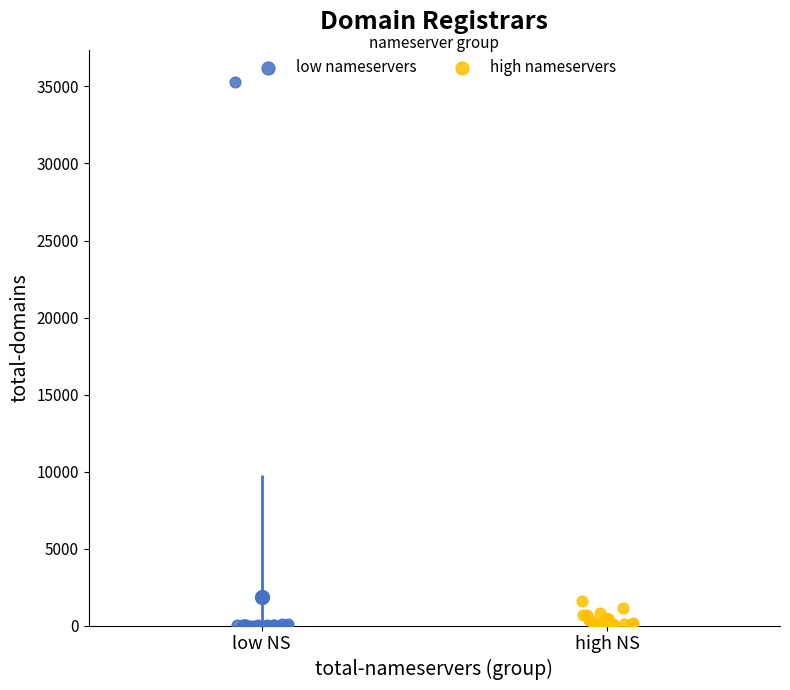

Which series has the largest Y range (max minus min)?

low nameservers